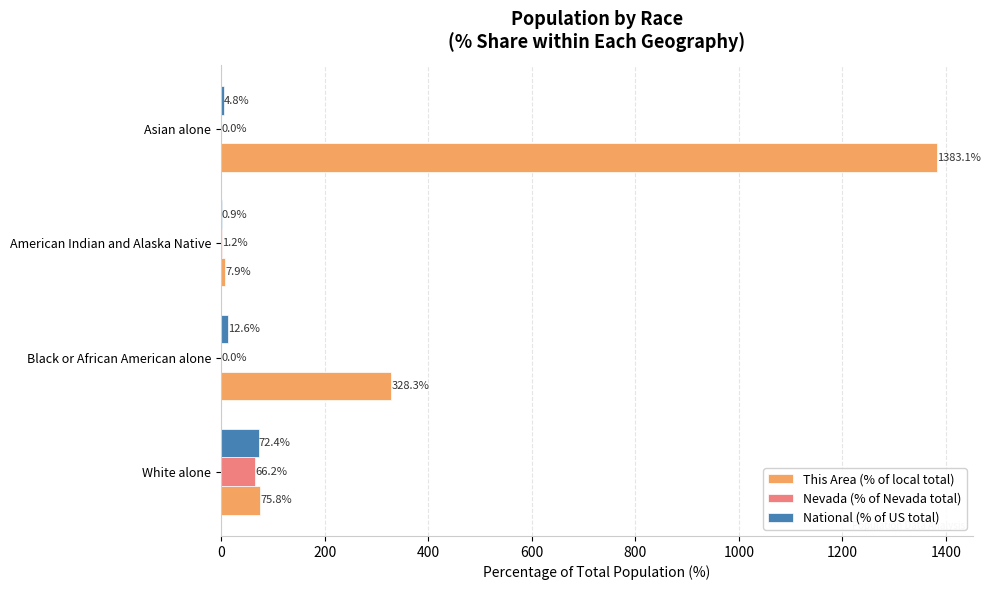

At which label is National (% of US total) closest to 36?

Black or African American alone